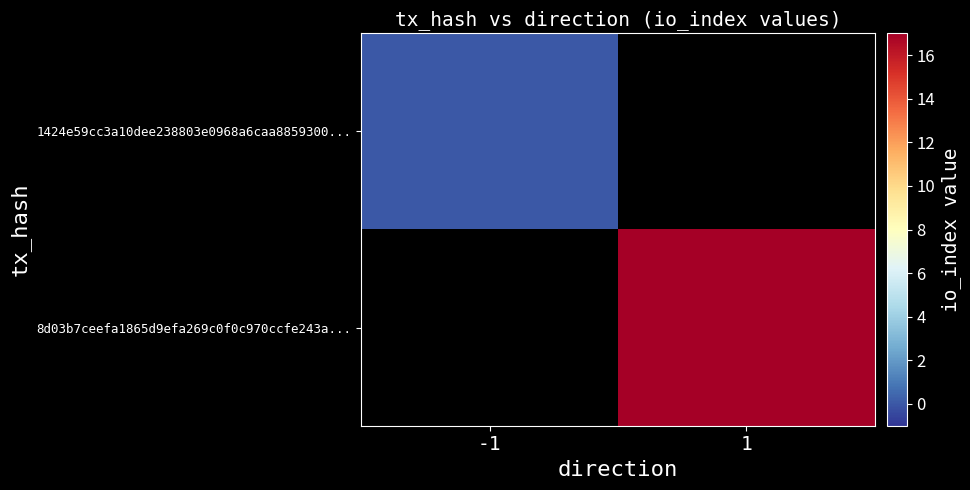

Which series has the widest spread of values?

1424e59cc3a10dee238803e0968a6caa8859300...